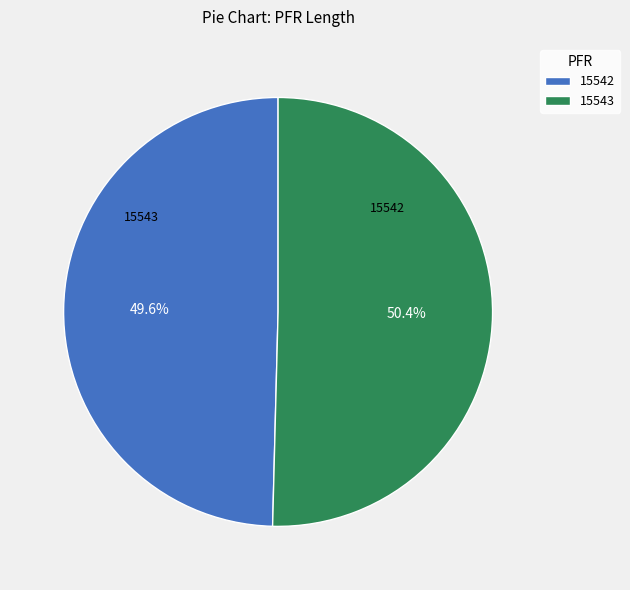

To the nearest percent, what is the combined percentage of 15543 and 15542?

100%